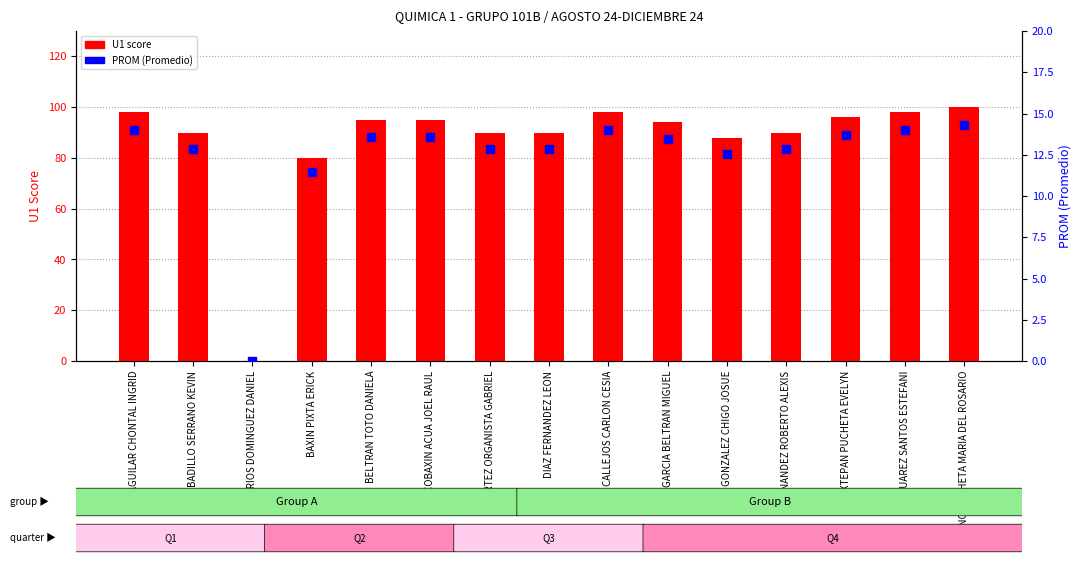

Which series reaches the minimum Y coordinate?

U1 score